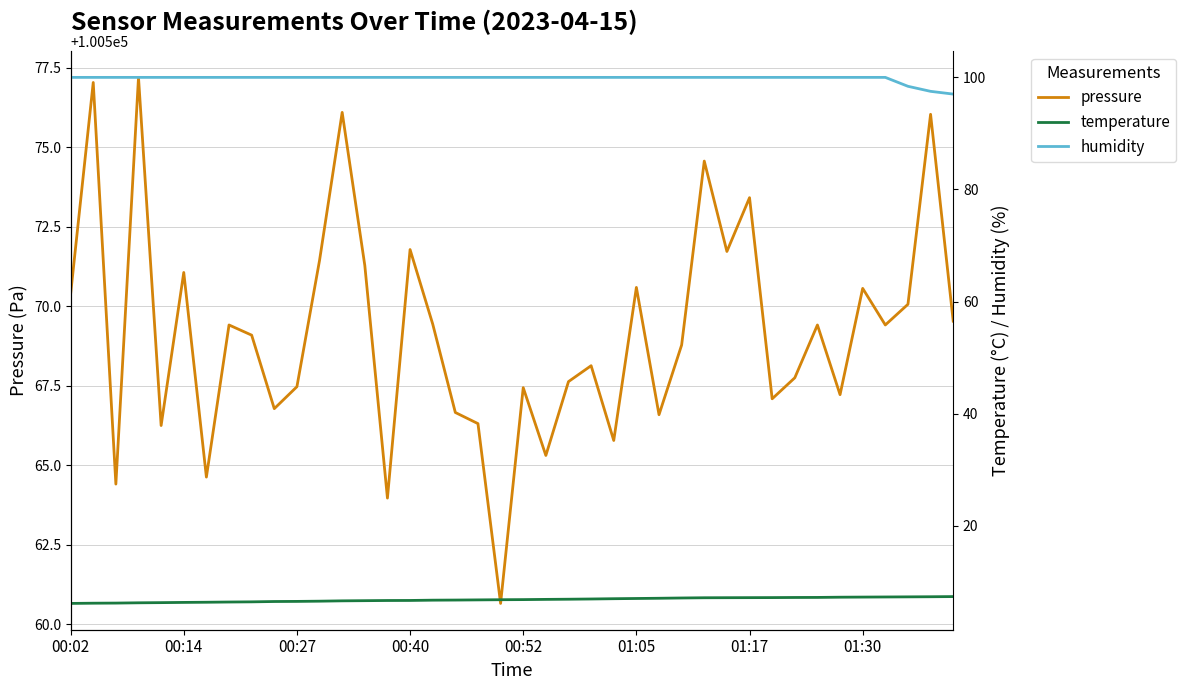

The value of temperature at 24 is 7.0. True or false?

True